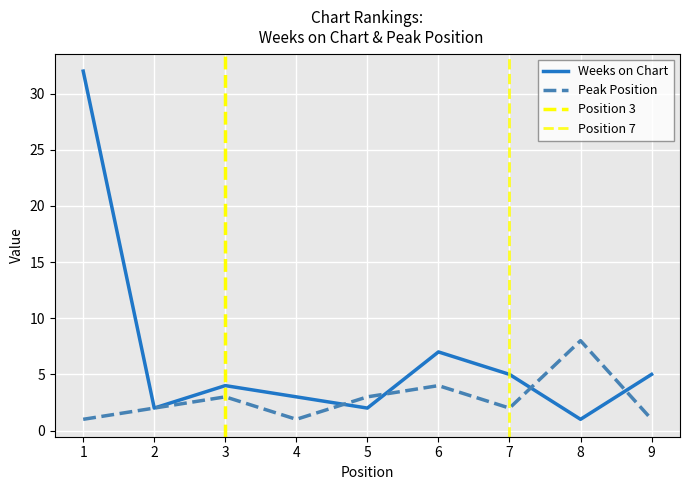

Rank the series at 7 from highest to lowest value.

Weeks on Chart, Peak Position